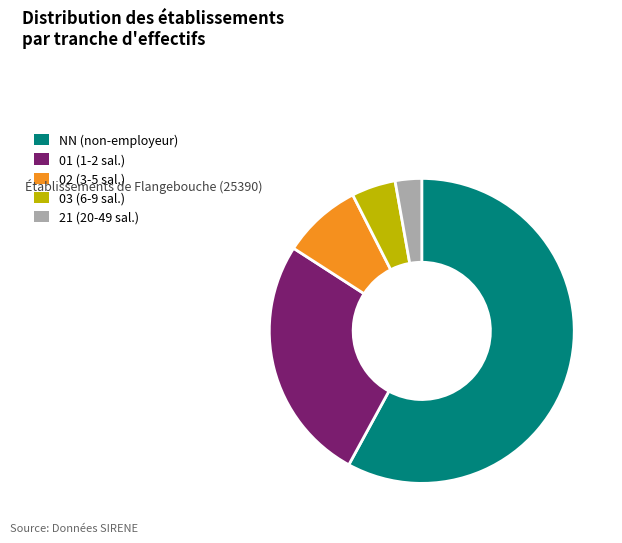

Which slice represents more than half of the pie?

NN